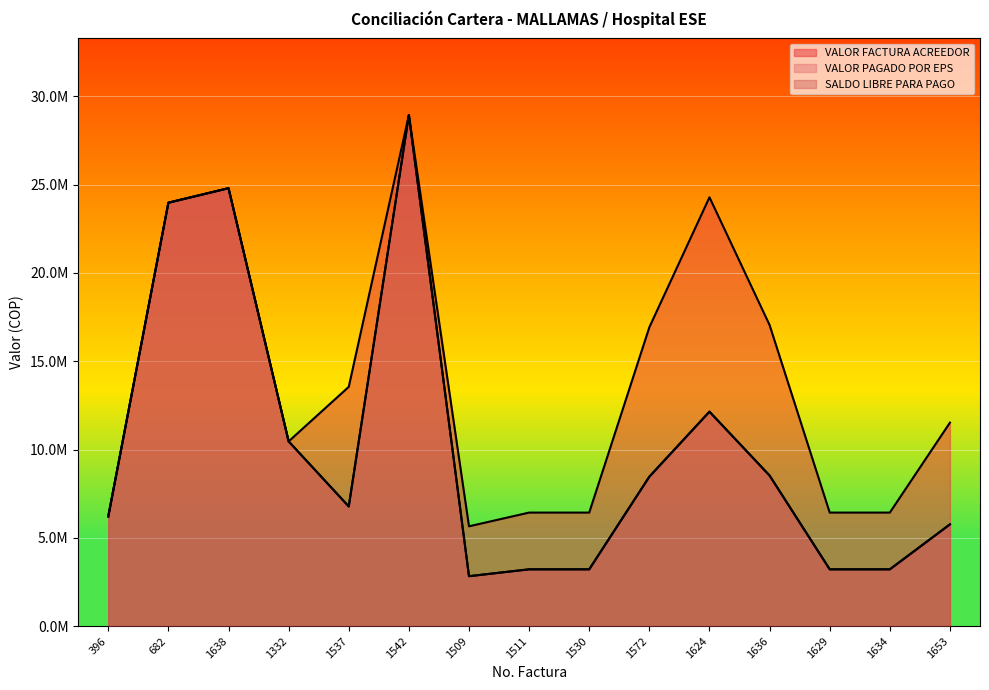

The value of VALOR FACTURA ACREEDOR at 1638 is 9217559. True or false?

False